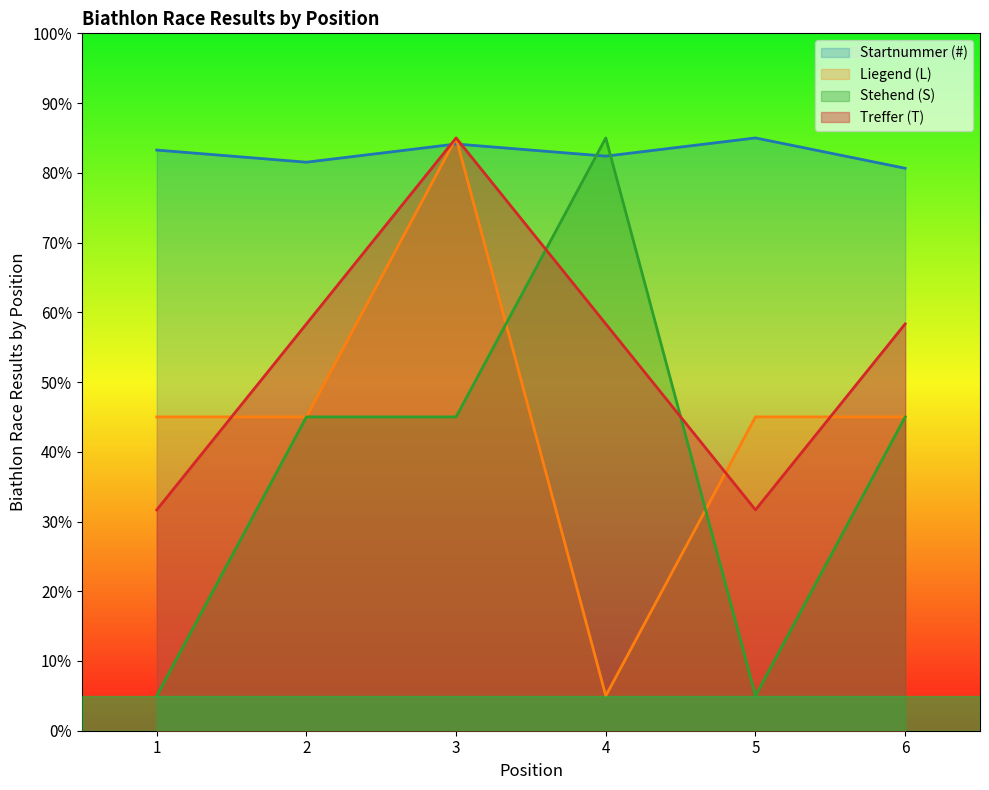

Where is Startnummer (#) nearest to the value 82?

4